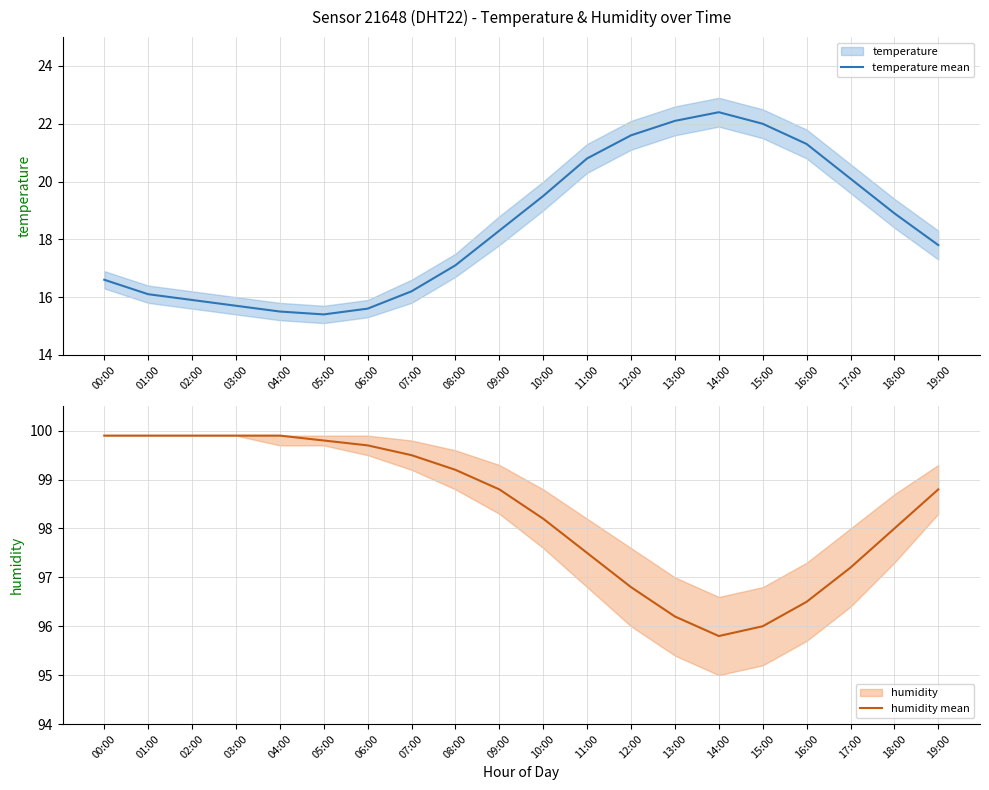

At which category does temperature mean reach its first local valley?

05:00